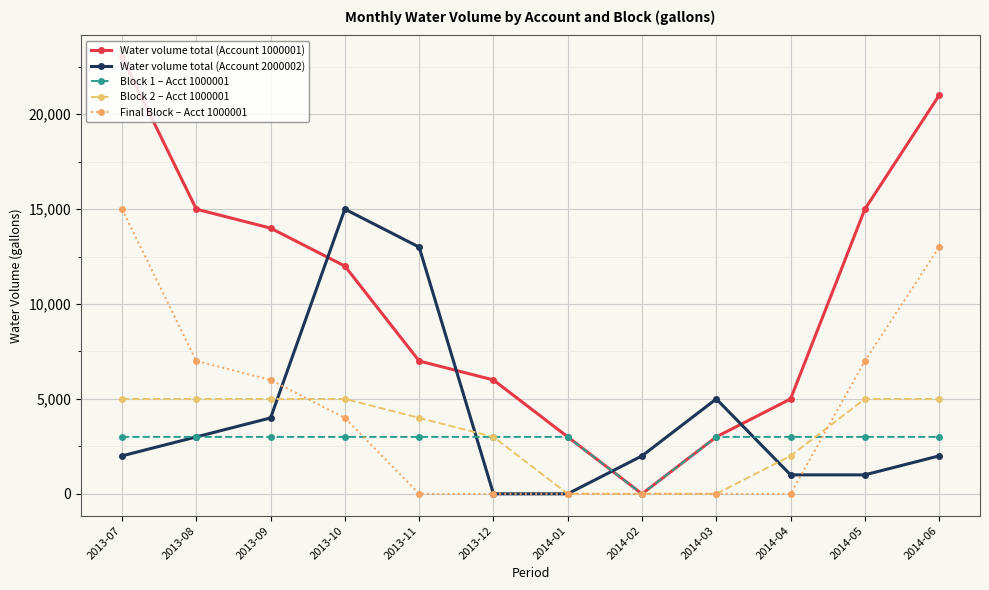

Reading left to right, what are all the values shown in this chart?

Water volume total (Account 1000001): 23000	15000	14000	12000	7000	6000	3000	0	3000	5000	15000	21000
Water volume total (Account 2000002): 2000	3000	4000	15000	13000	0	0	2000	5000	1000	1000	2000
Block 1 – Acct 1000001: 3000	3000	3000	3000	3000	3000	3000	0	3000	3000	3000	3000
Block 2 – Acct 1000001: 5000	5000	5000	5000	4000	3000	0	0	0	2000	5000	5000
Final Block – Acct 1000001: 15000	7000	6000	4000	0	0	0	0	0	0	7000	13000